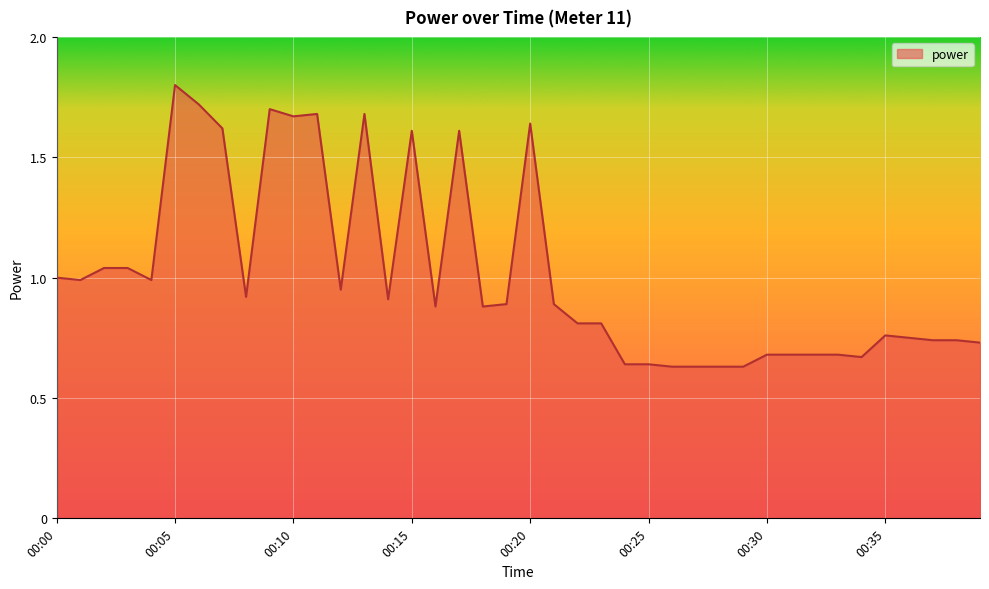

What is the maximum value shown in the chart?

1.8